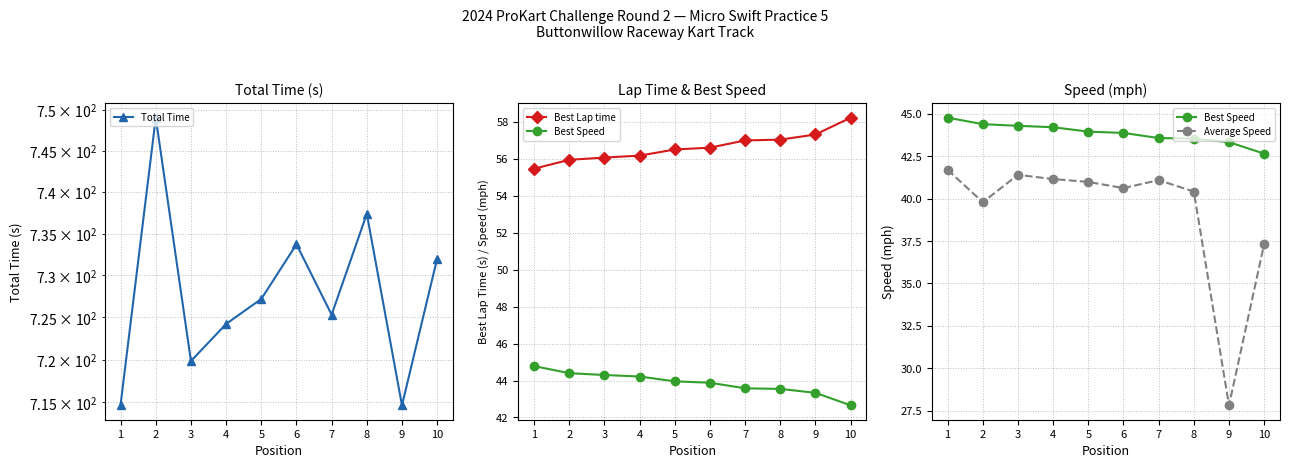

Which category has the lowest value in the Average Speed series?

9